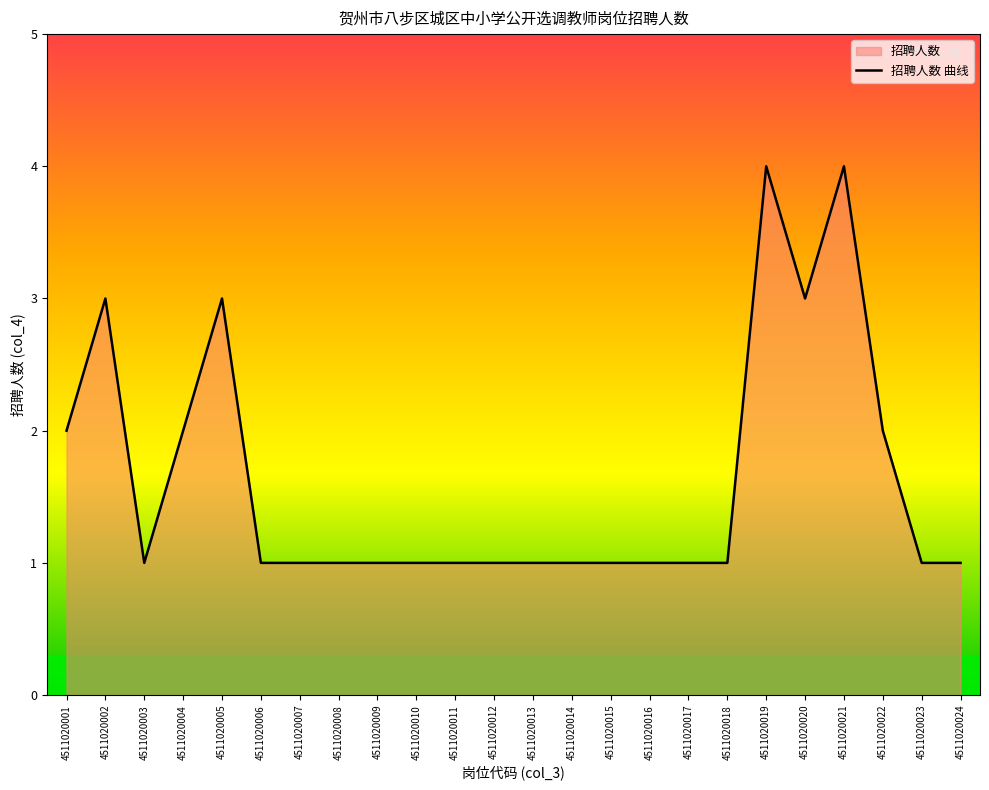

What is the sum of all values?

39